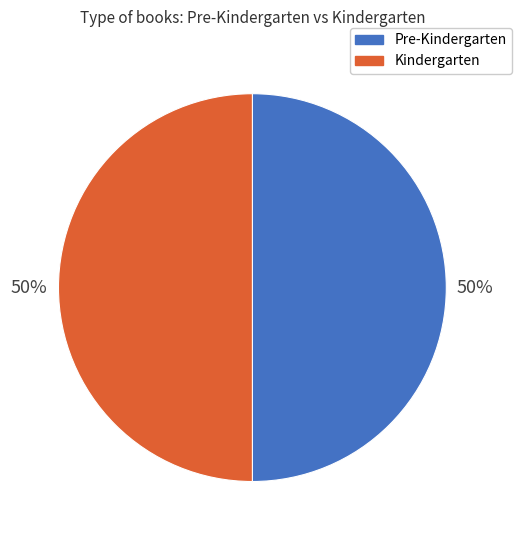

To the nearest percent, what is the average slice percentage?

50%